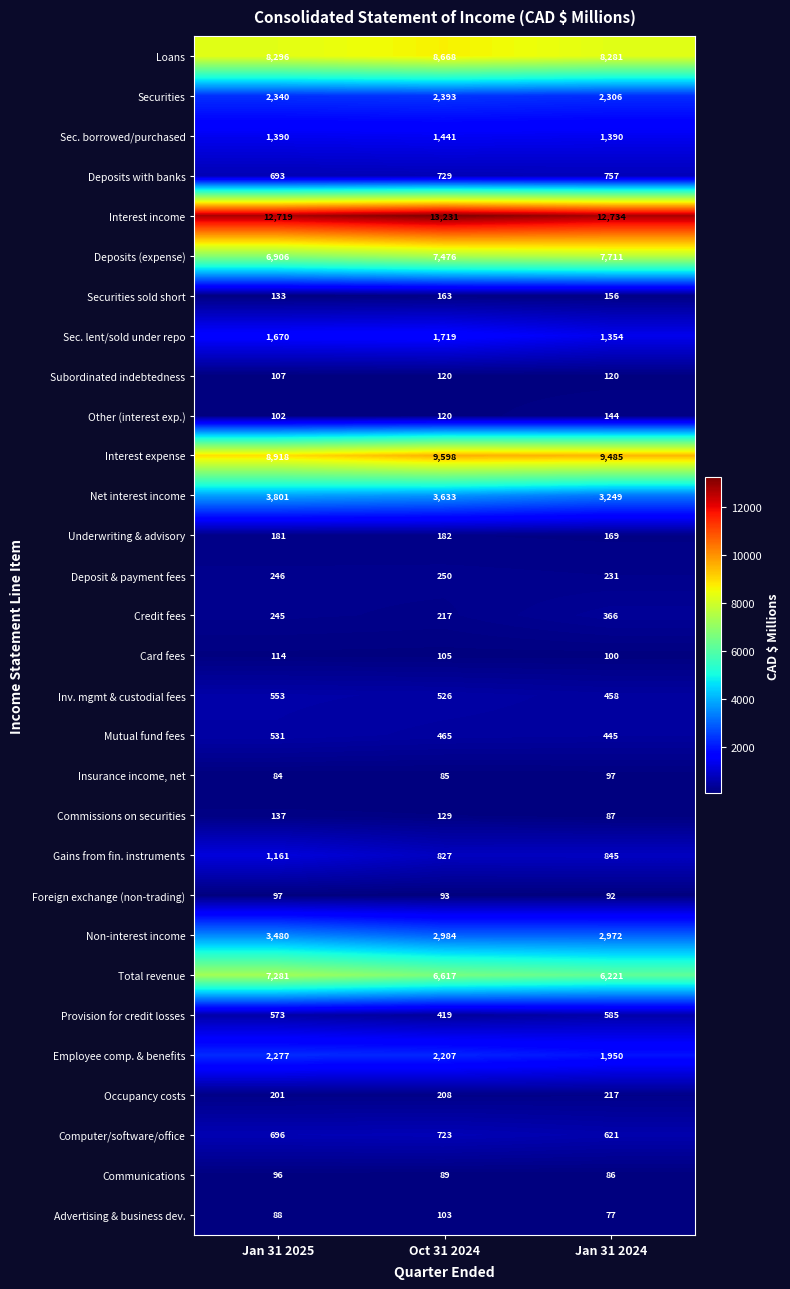

At Jan 31 2025, list the series in order from smallest to largest.

Insurance income, net, Advertising & business dev., Communications, Foreign exchange (non-trading), Other (interest exp.), Subordinated indebtedness, Card fees, Securities sold short, Commissions on securities, Underwriting & advisory, Occupancy costs, Credit fees, Deposit & payment fees, Mutual fund fees, Inv. mgmt & custodial fees, Provision for credit losses, Deposits with banks, Computer/software/office, Gains from fin. instruments, Sec. borrowed/purchased, Sec. lent/sold under repo, Employee comp. & benefits, Securities, Non-interest income, Net interest income, Deposits (expense), Total revenue, Loans, Interest expense, Interest income